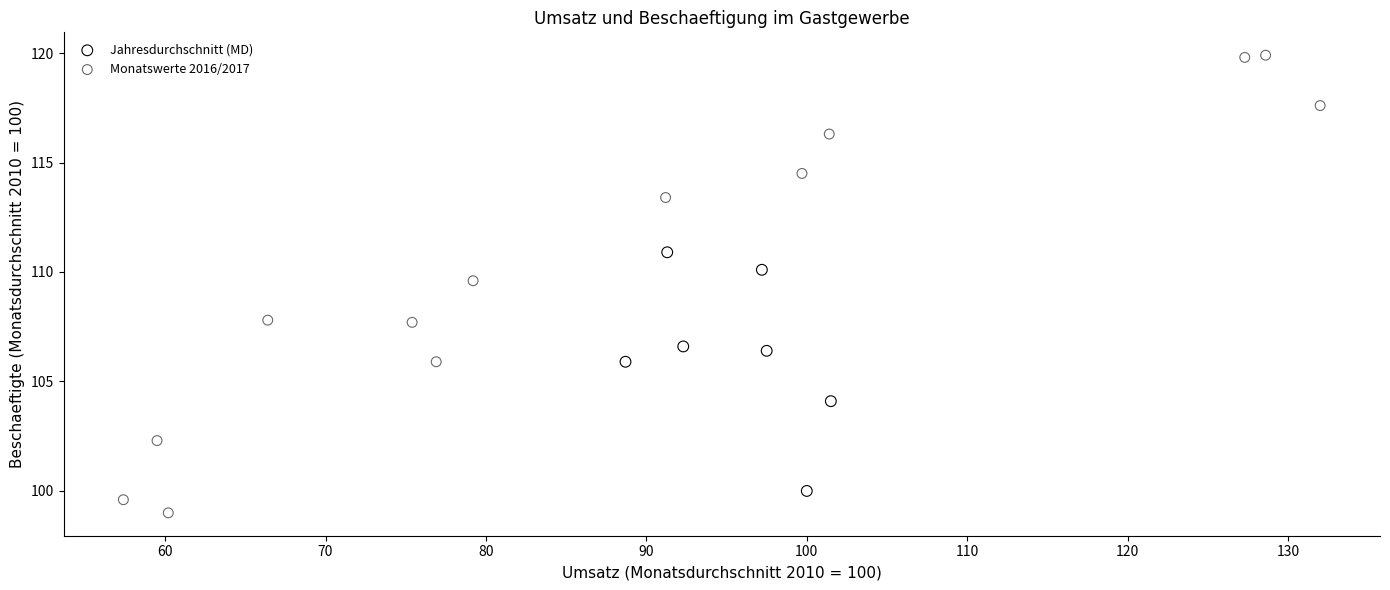

Which series has the widest spread of Y values?

Monatswerte 2016/2017